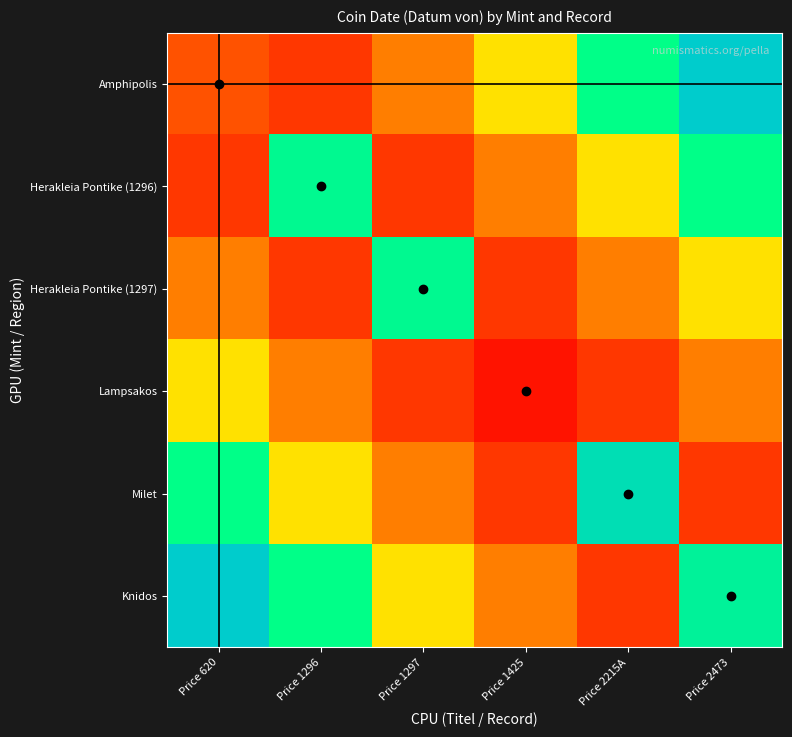

Reading left to right, transcribe all the data shown in this chart.

Amphipolis: Price 620=-280	Price 1296=-292	Price 1297=-264	Price 1425=-236	Price 2215A=-208	Price 2473=-180
Herakleia Pontike (1296): Price 620=-292	Price 1296=-205	Price 1297=-292	Price 1425=-264	Price 2215A=-236	Price 2473=-208
Herakleia Pontike (1297): Price 620=-264	Price 1296=-292	Price 1297=-205	Price 1425=-292	Price 2215A=-264	Price 2473=-236
Lampsakos: Price 620=-236	Price 1296=-264	Price 1297=-292	Price 1425=-310	Price 2215A=-292	Price 2473=-264
Milet: Price 620=-208	Price 1296=-236	Price 1297=-264	Price 1425=-292	Price 2215A=-190	Price 2473=-292
Knidos: Price 620=-180	Price 1296=-208	Price 1297=-236	Price 1425=-264	Price 2215A=-292	Price 2473=-201